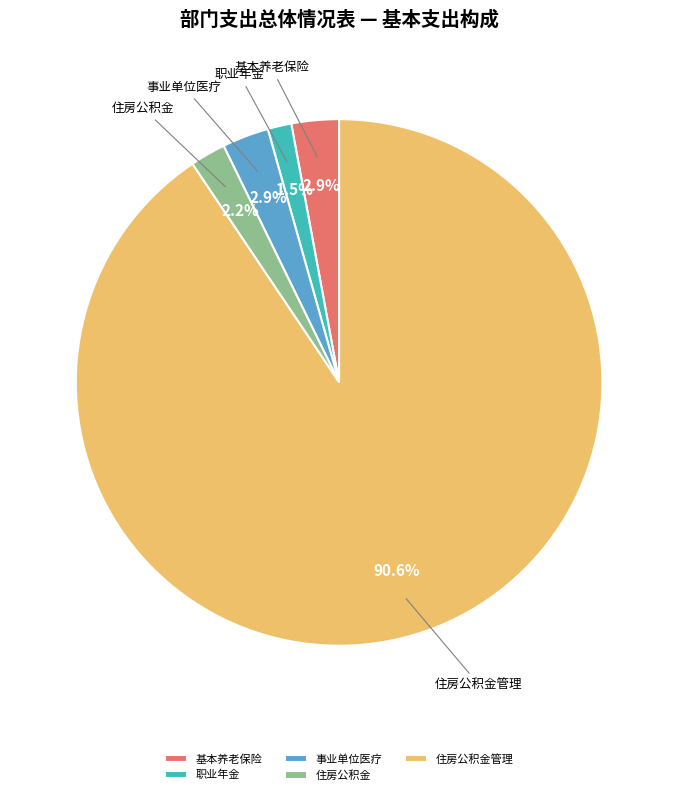

How many slices are in this pie chart?

5